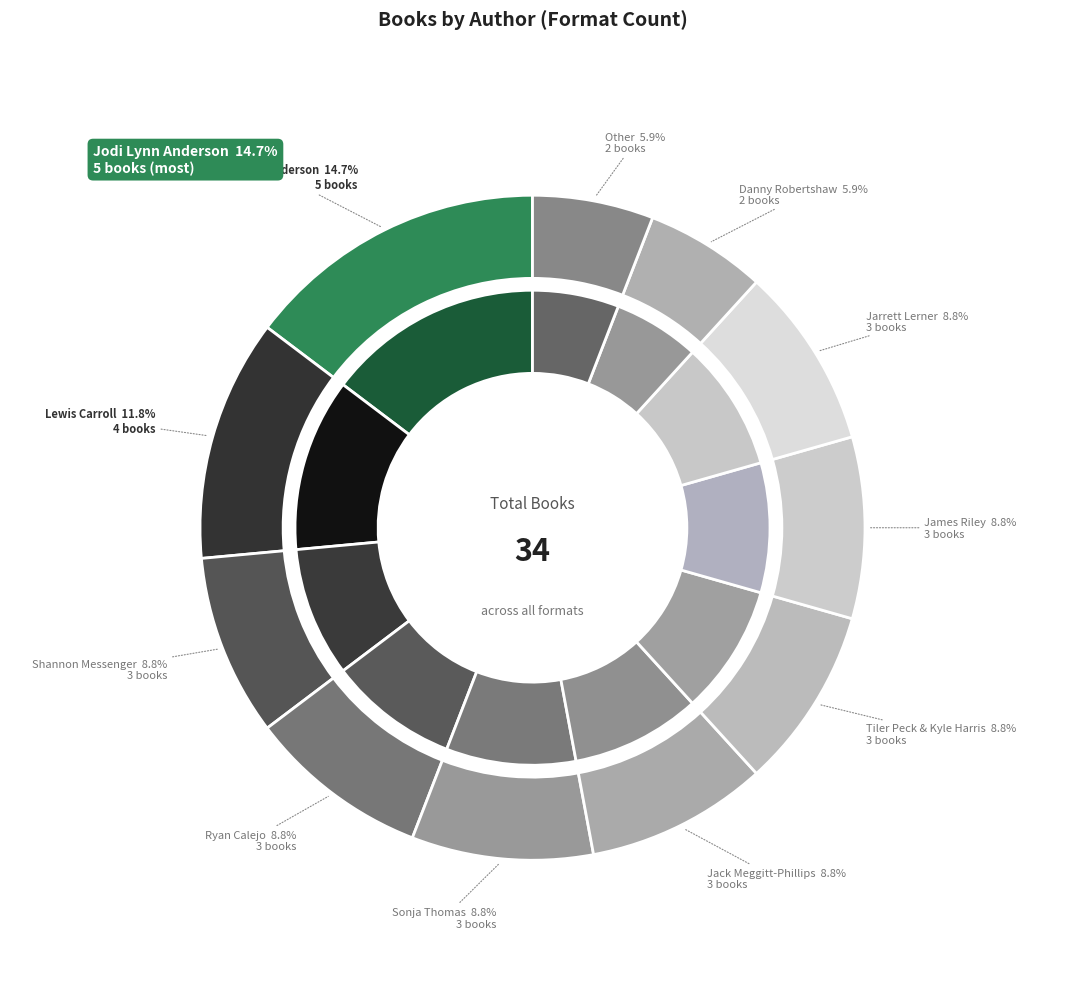

What is the smallest slice in the pie chart?

Danny Robertshaw